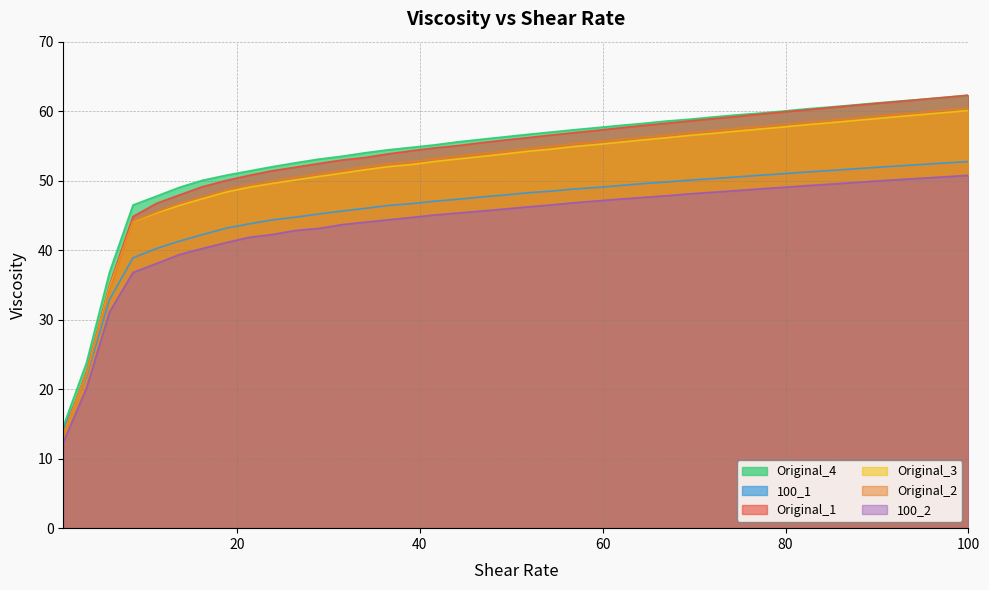

What is the lowest value of the Original_1 series?

13.5